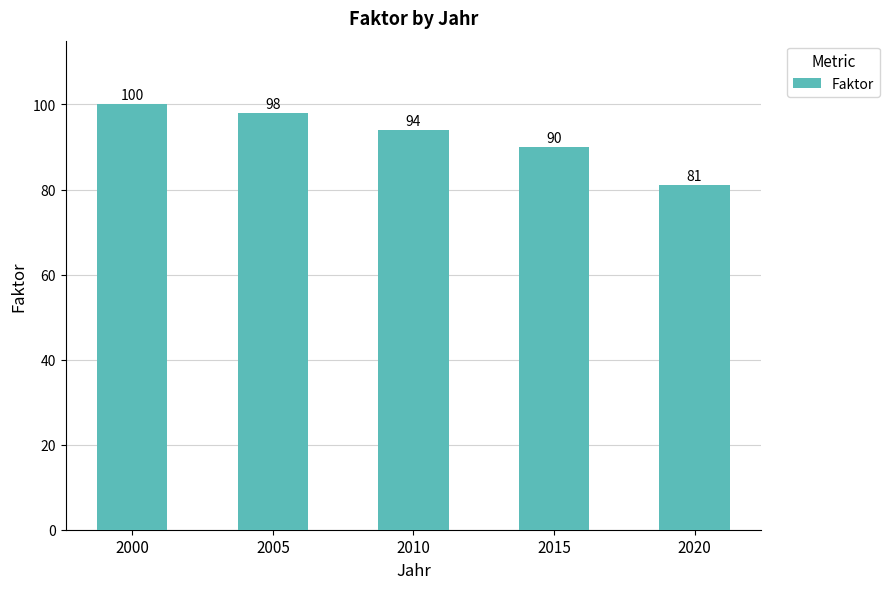

How many data points does each series have?

5